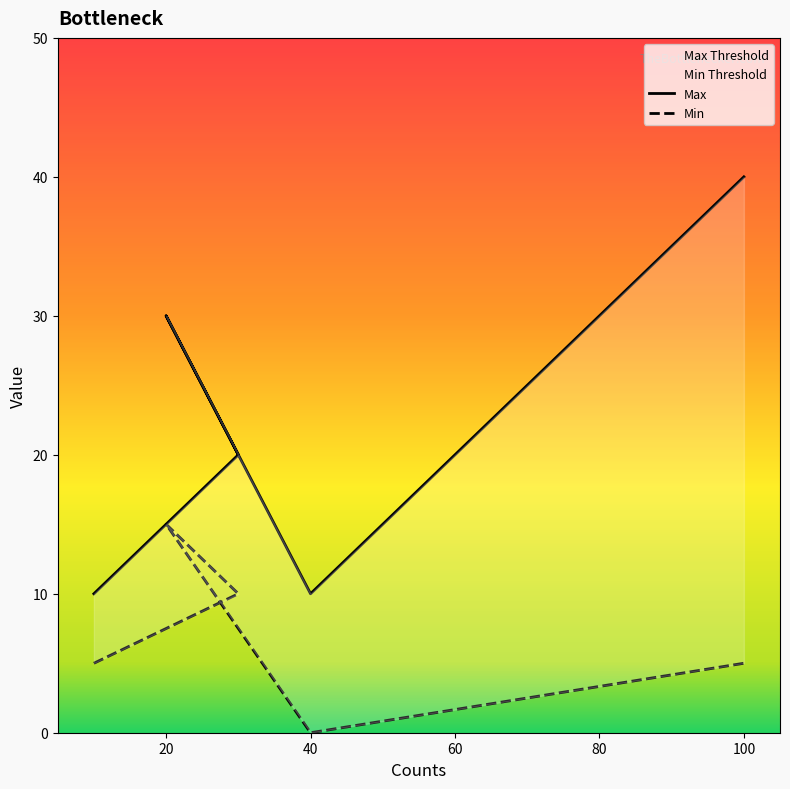

What is the difference between the maximum and minimum values in the Min series?

15